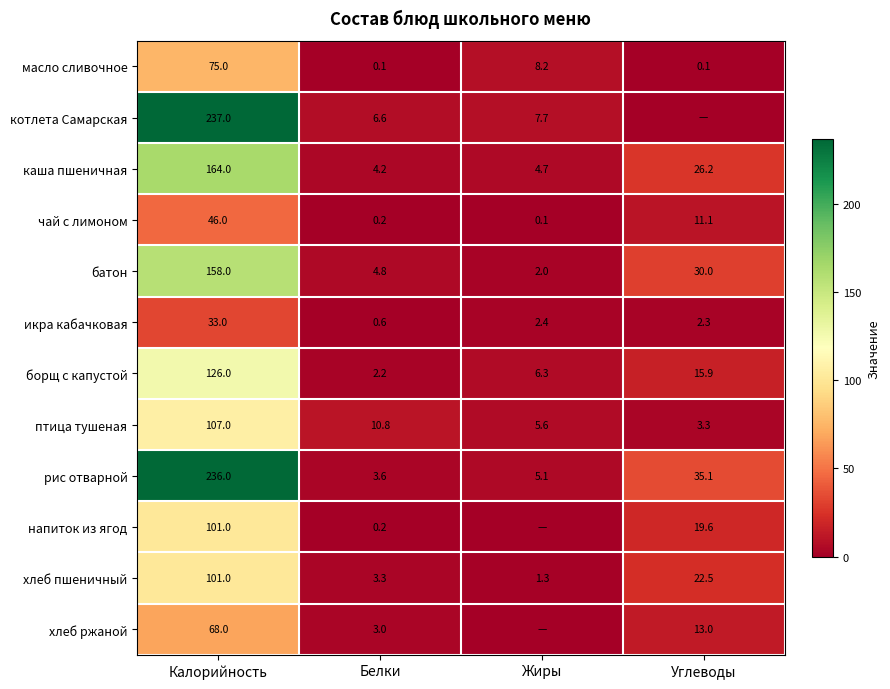

At which label does батон first exceed 30?

Калорийность